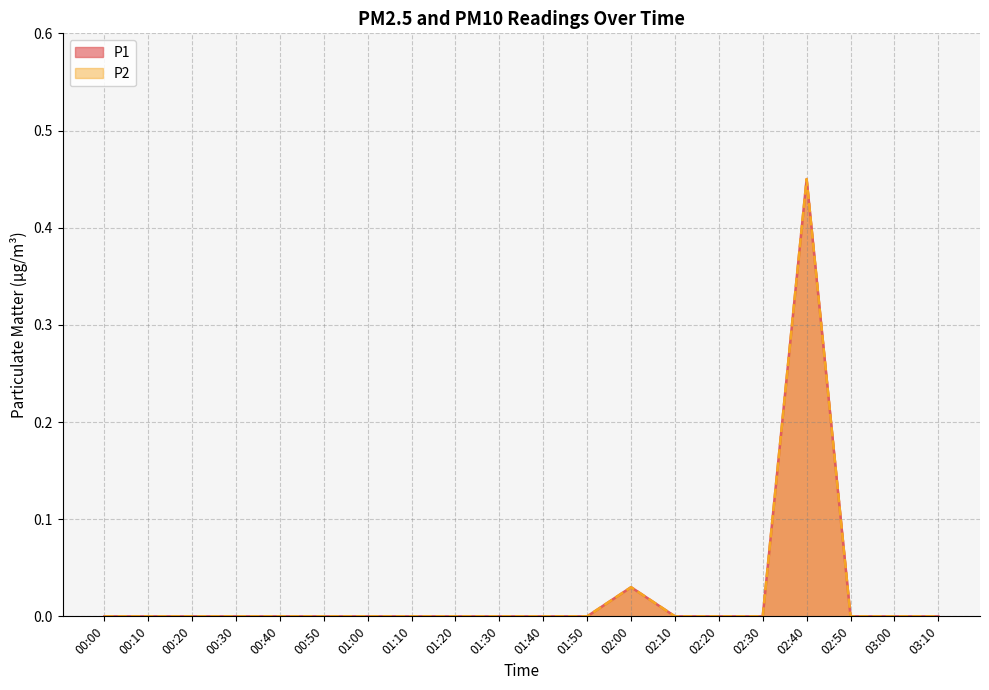

Does the chart have visible grid lines?

Yes